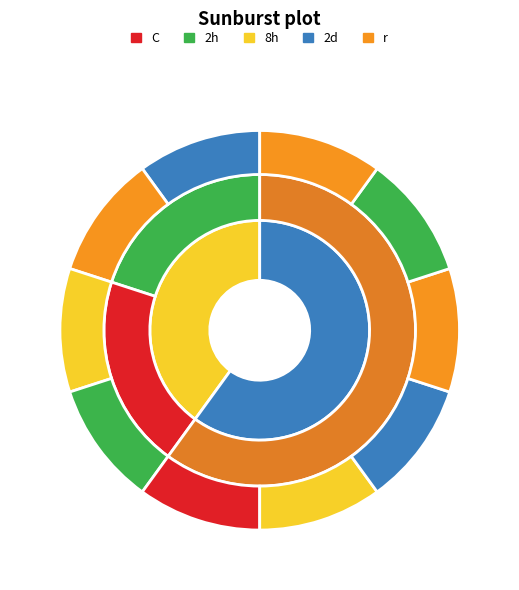

The หนองยวง slice represents 47% of the pie. True or false?

False